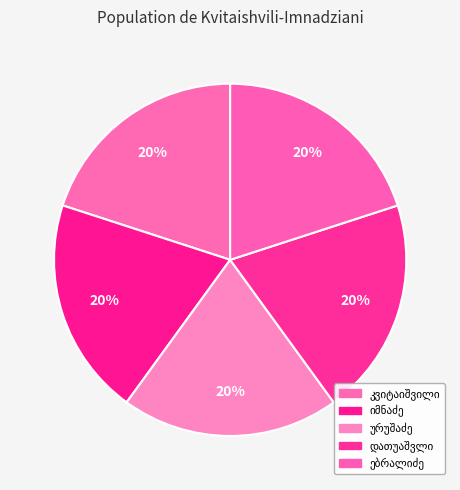

Is it true that უშანგი გაბრიელის ძე კვიტაიშვილი is 20% of the pie?

True